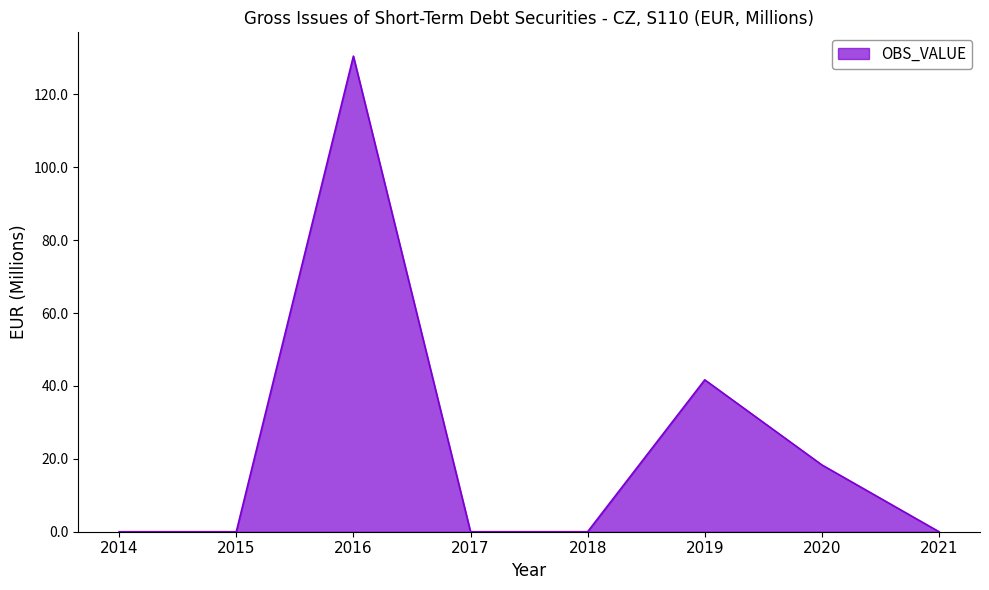

What is the sum of all values?

190.5